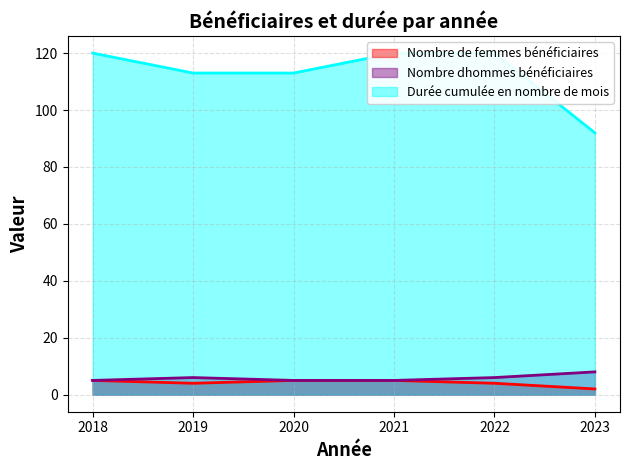

At which label does Nombre dhommes bénéficiaires reach its minimum?

2018